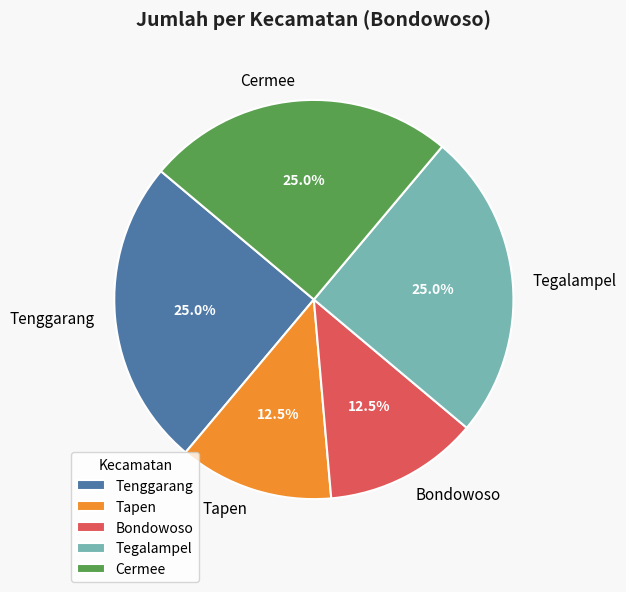

Does any single category account for the majority?

No